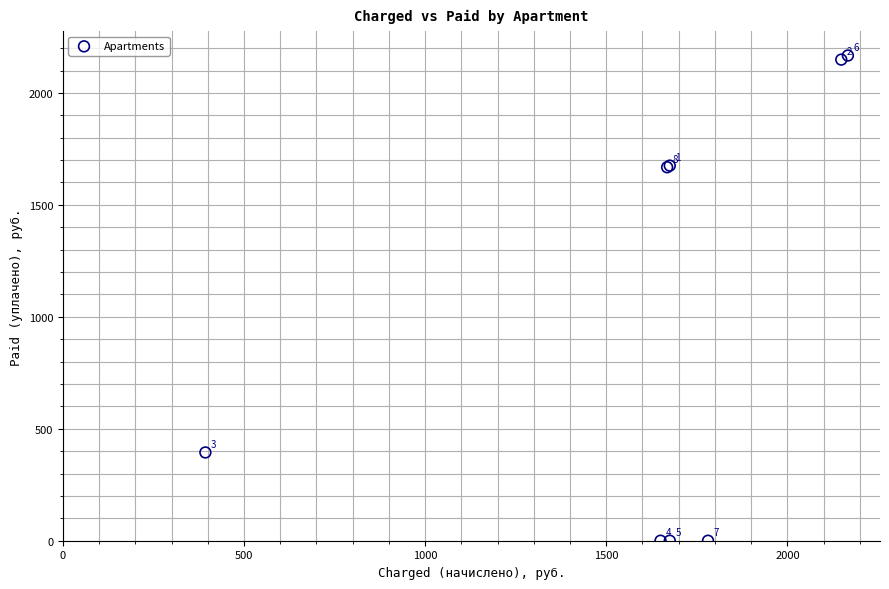

What Y value in the scatter plot is closest to 1083?

1668.1